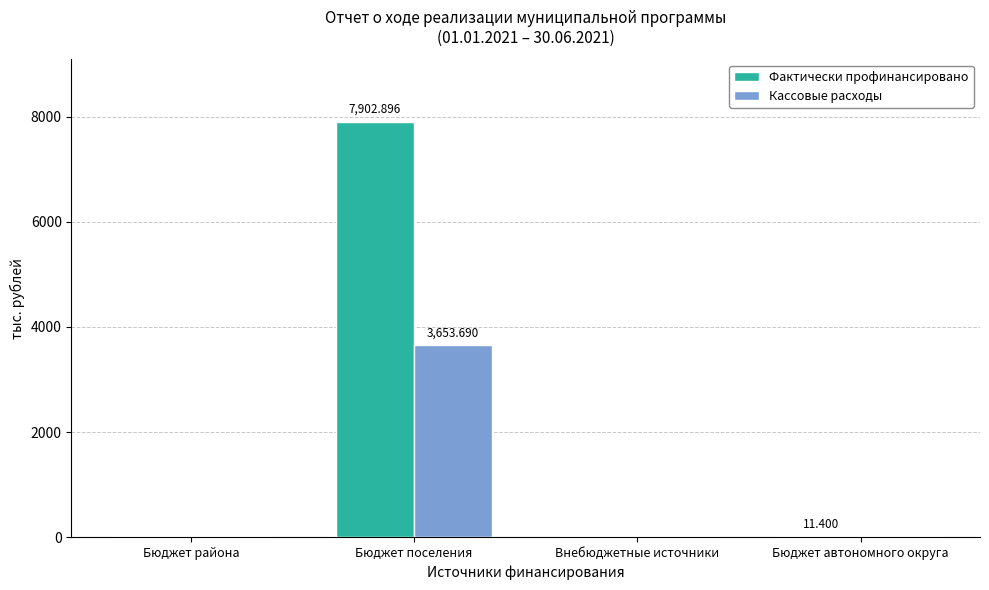

What is the greatest value displayed?

7902.9